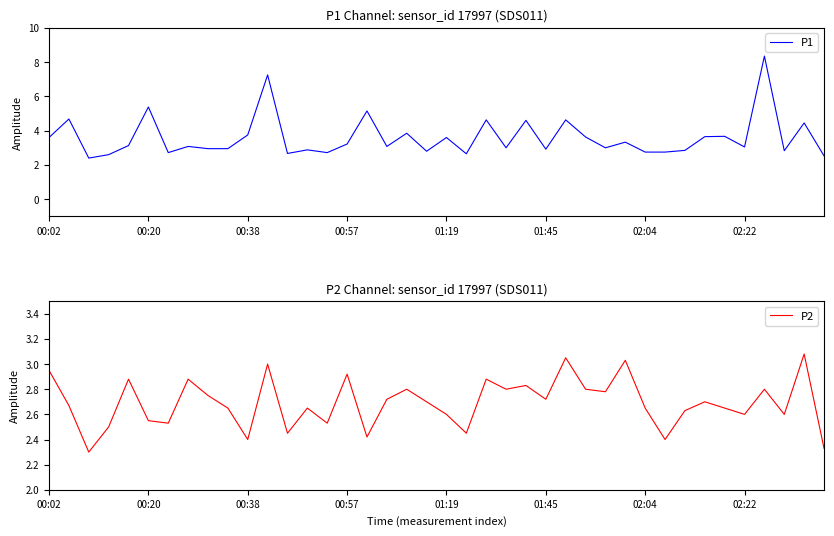

Which series changed the most between 14 and 16?

P1